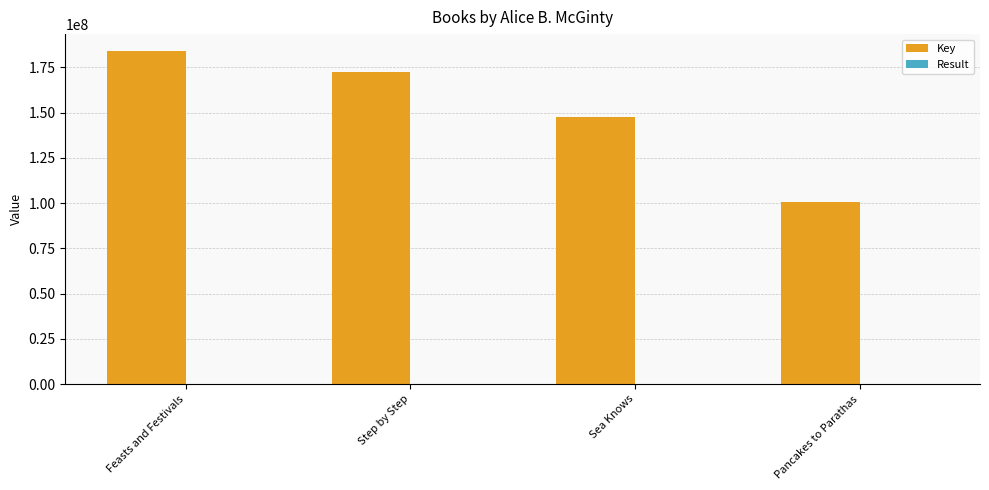

Which series has the largest total across all categories?

Key